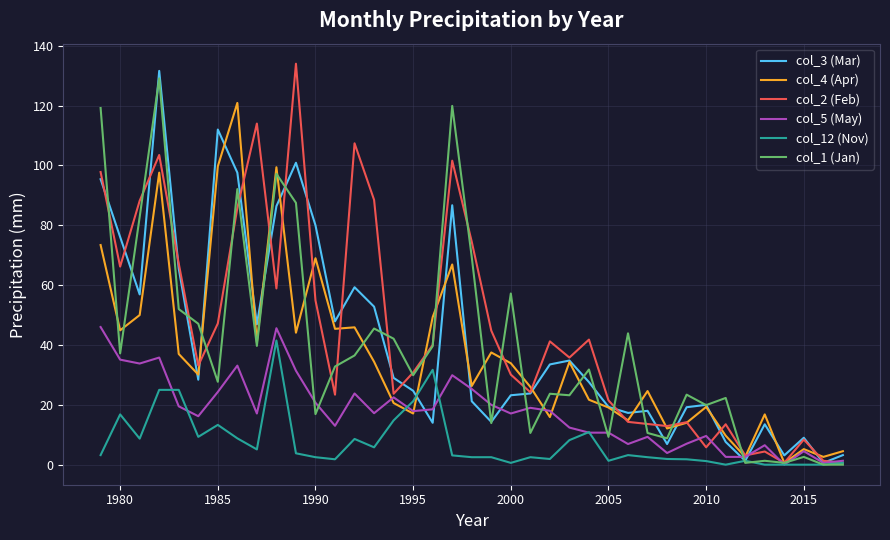

How many lines are shown in the chart?

6